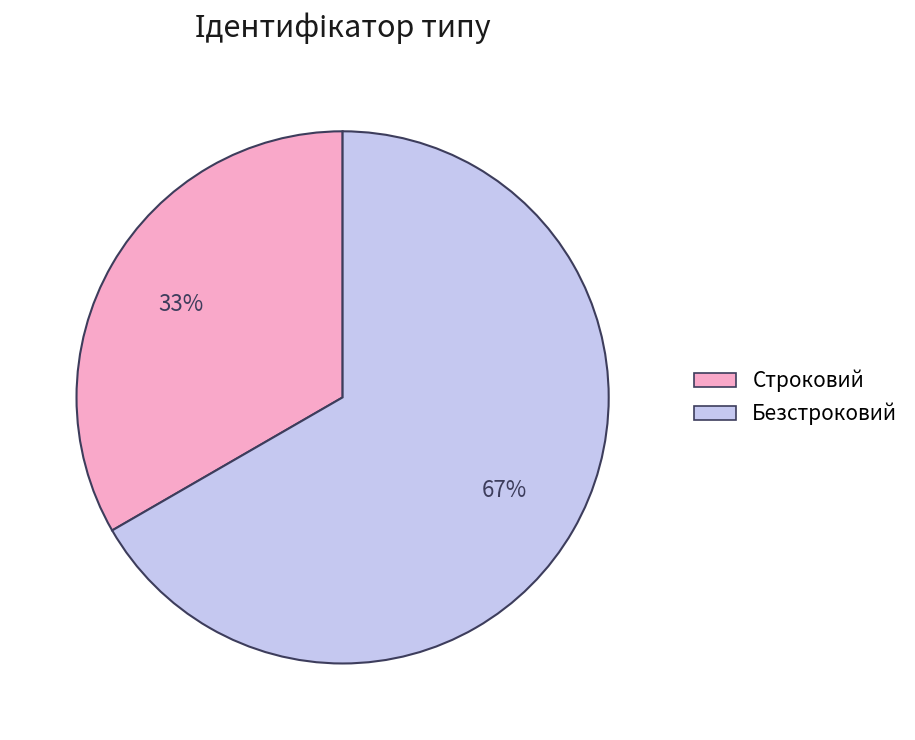

To the nearest percent, what is the average slice percentage?

50%